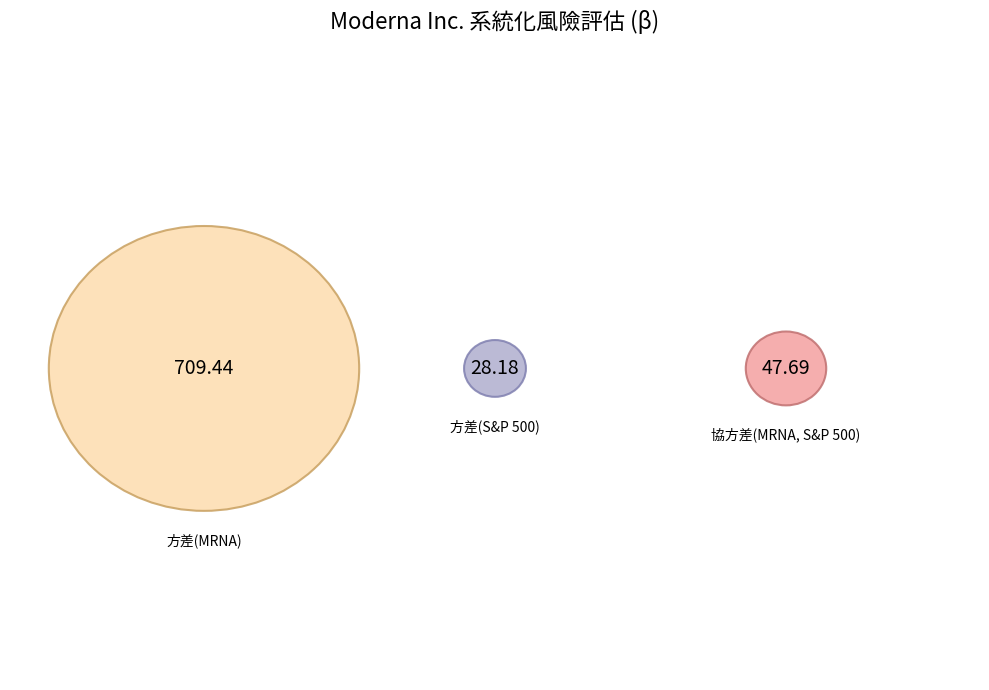

Do 方差(MRNA) and 協方差(MRNA, S&P 500) together represent more than half of the pie?

Yes